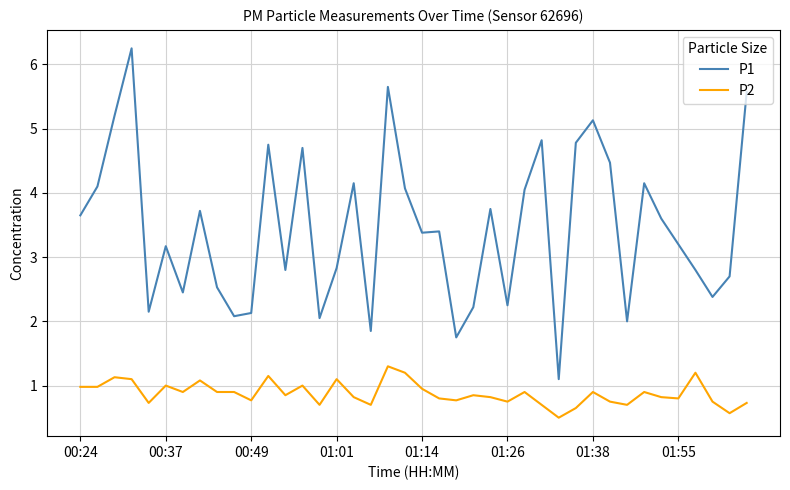

Which series has the largest range (max minus min)?

P1